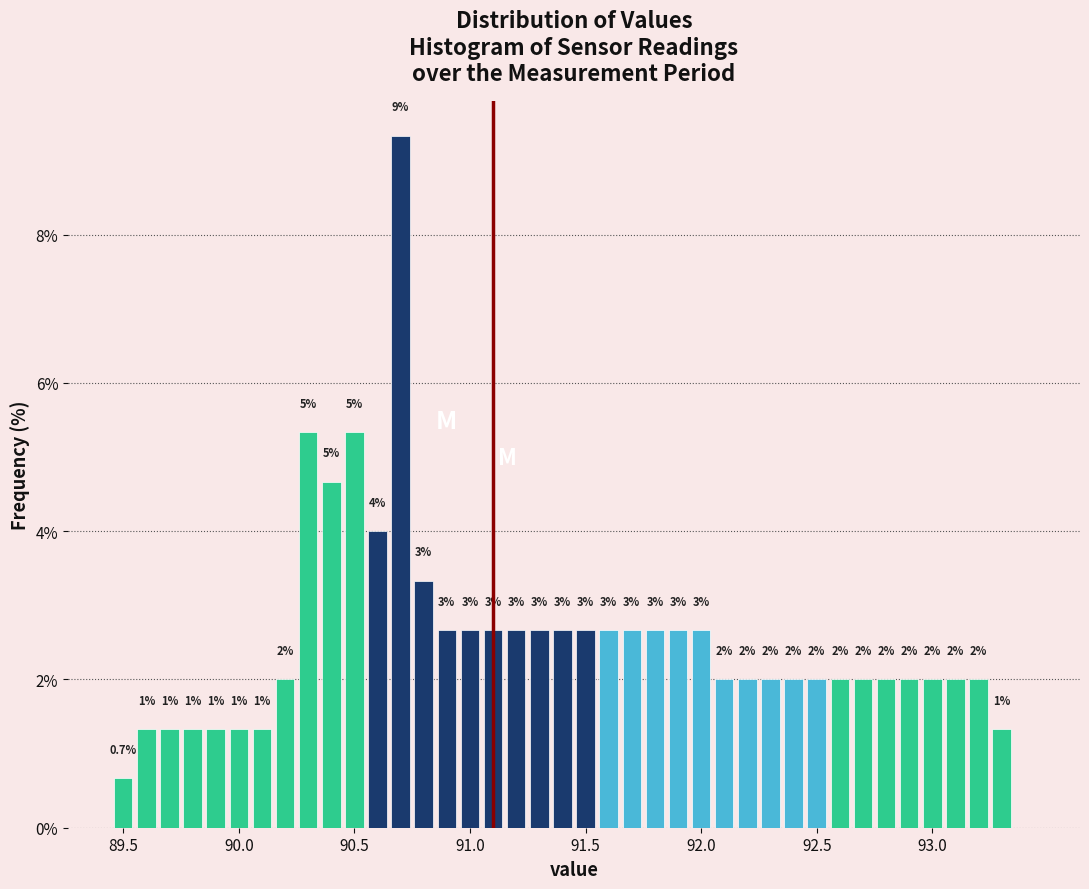

Around what value on the x-axis is the tallest bar? Give the approximate position of its centre, as read against the axis.

90.70